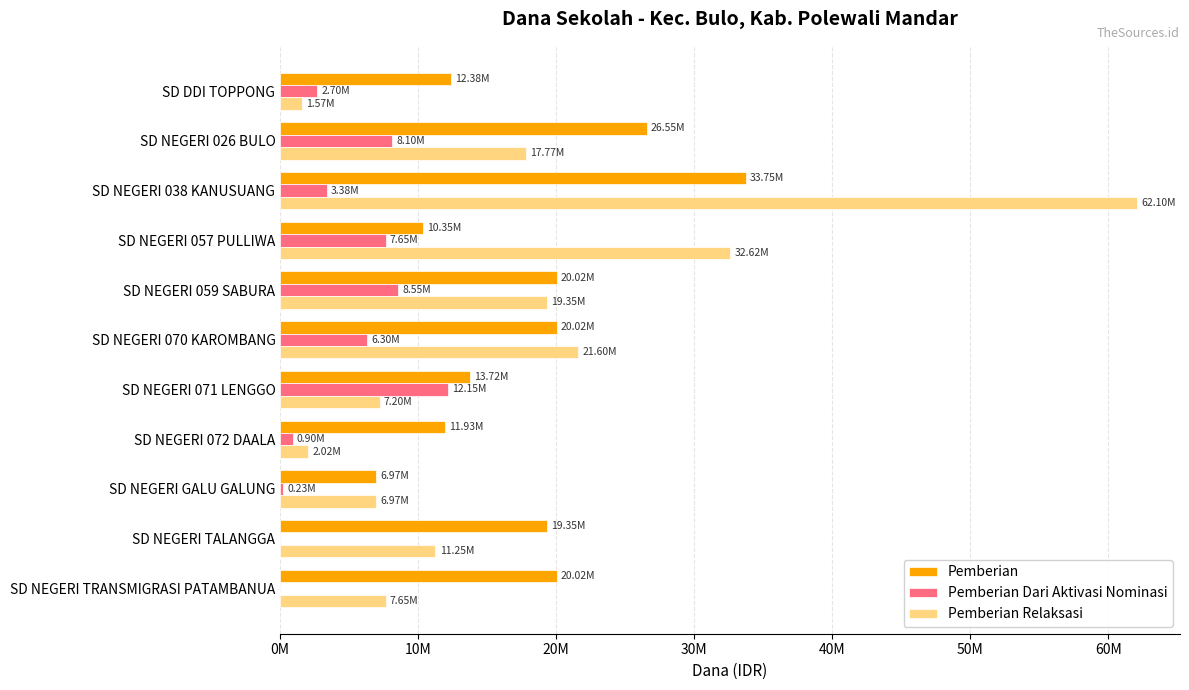

Which series has the widest spread of values?

Pemberian Relaksasi